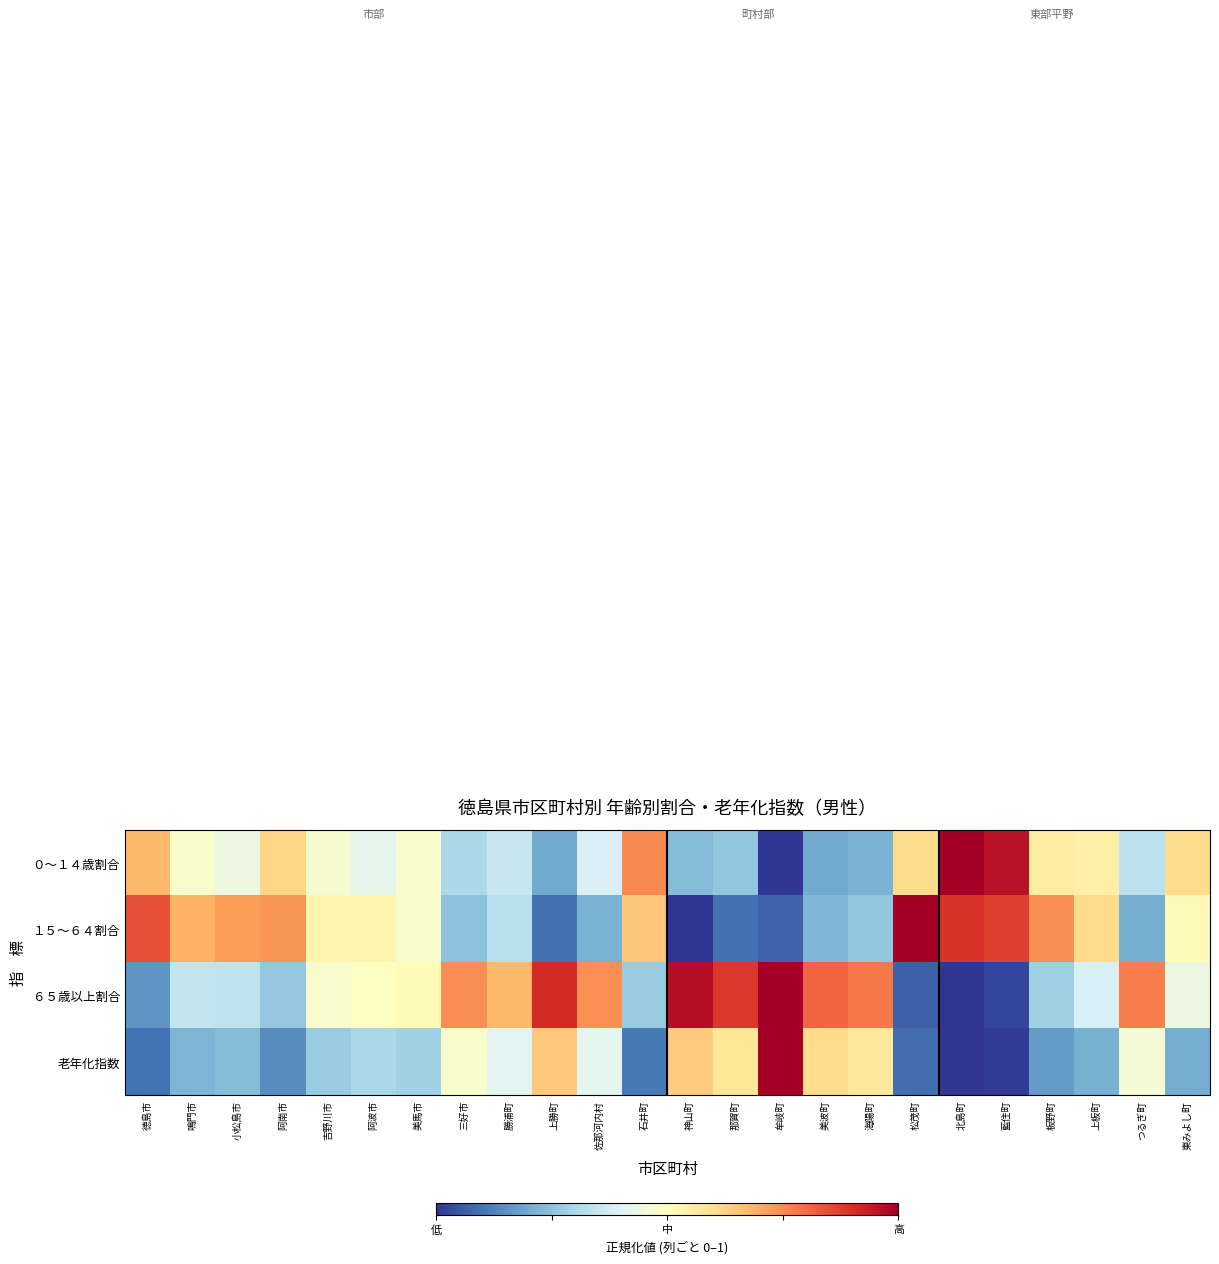

Which series has the largest range (max minus min)?

０～１４歳割合